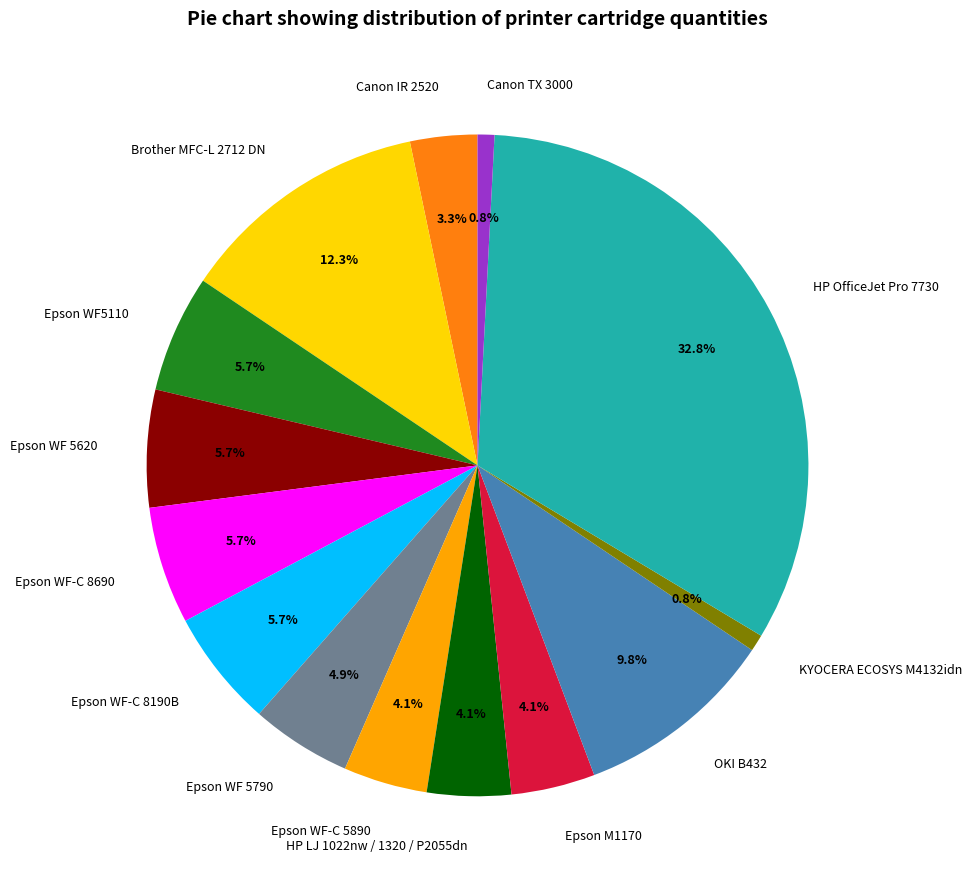

What is the largest slice in the pie chart?

HP OfficeJet Pro 7730